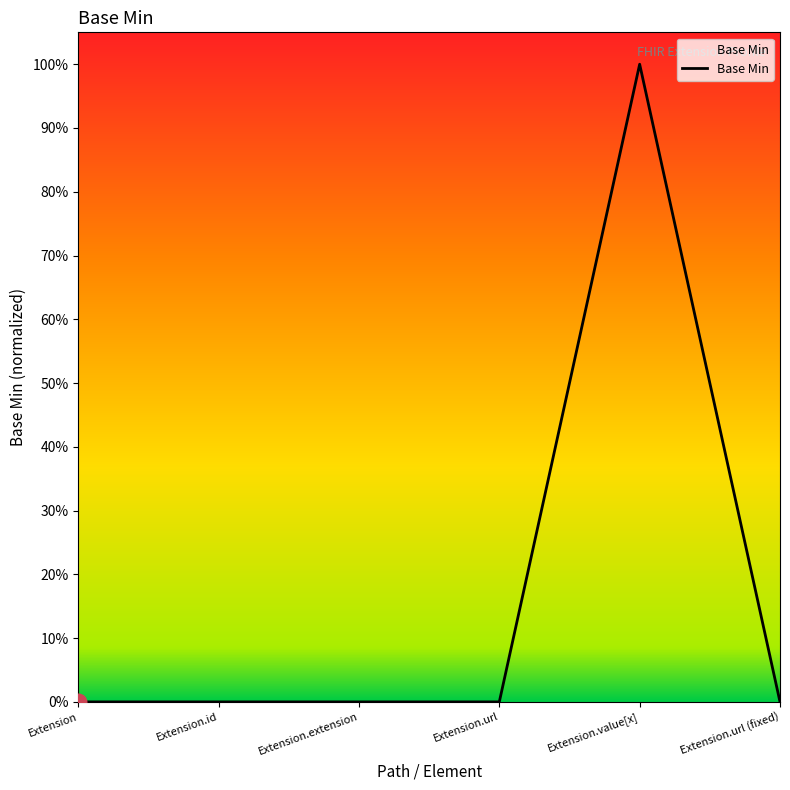

At which category does the data reach its first local peak?

Extension.value[x]